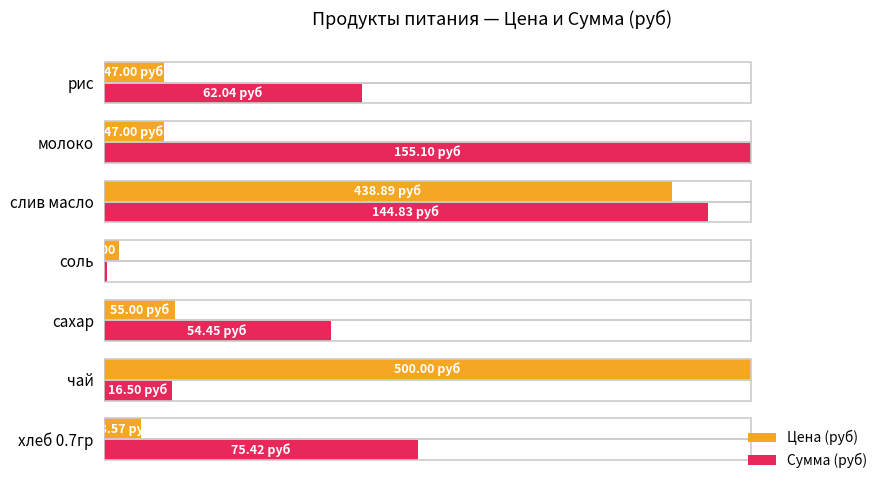

What are all the series names shown in the legend?

Цена (руб), Сумма (руб)